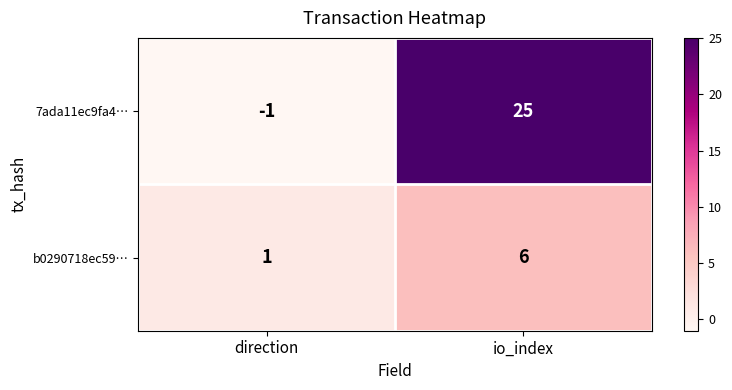

Reading right to left, what are all the values shown in this chart?

7ada11ec9fa4…: io_index=25	direction=-1
b0290718ec59…: io_index=6	direction=1